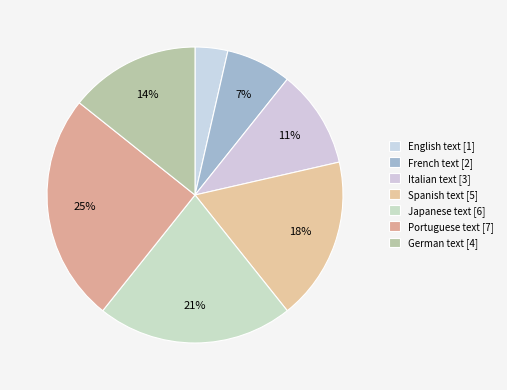

What is the ratio of the value at Portuguese text to the value at German text?

1.8